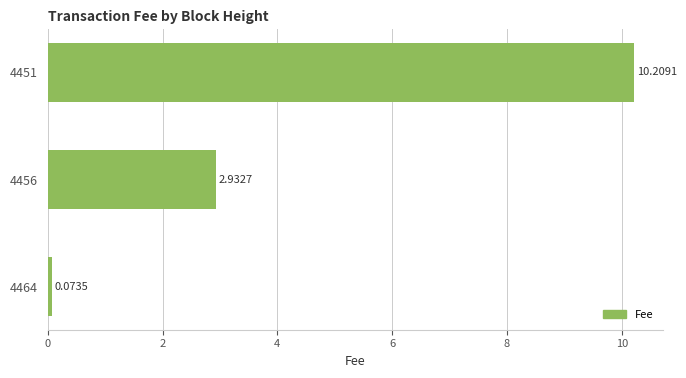

Are the bars grouped side by side (vs. stacked)?

No